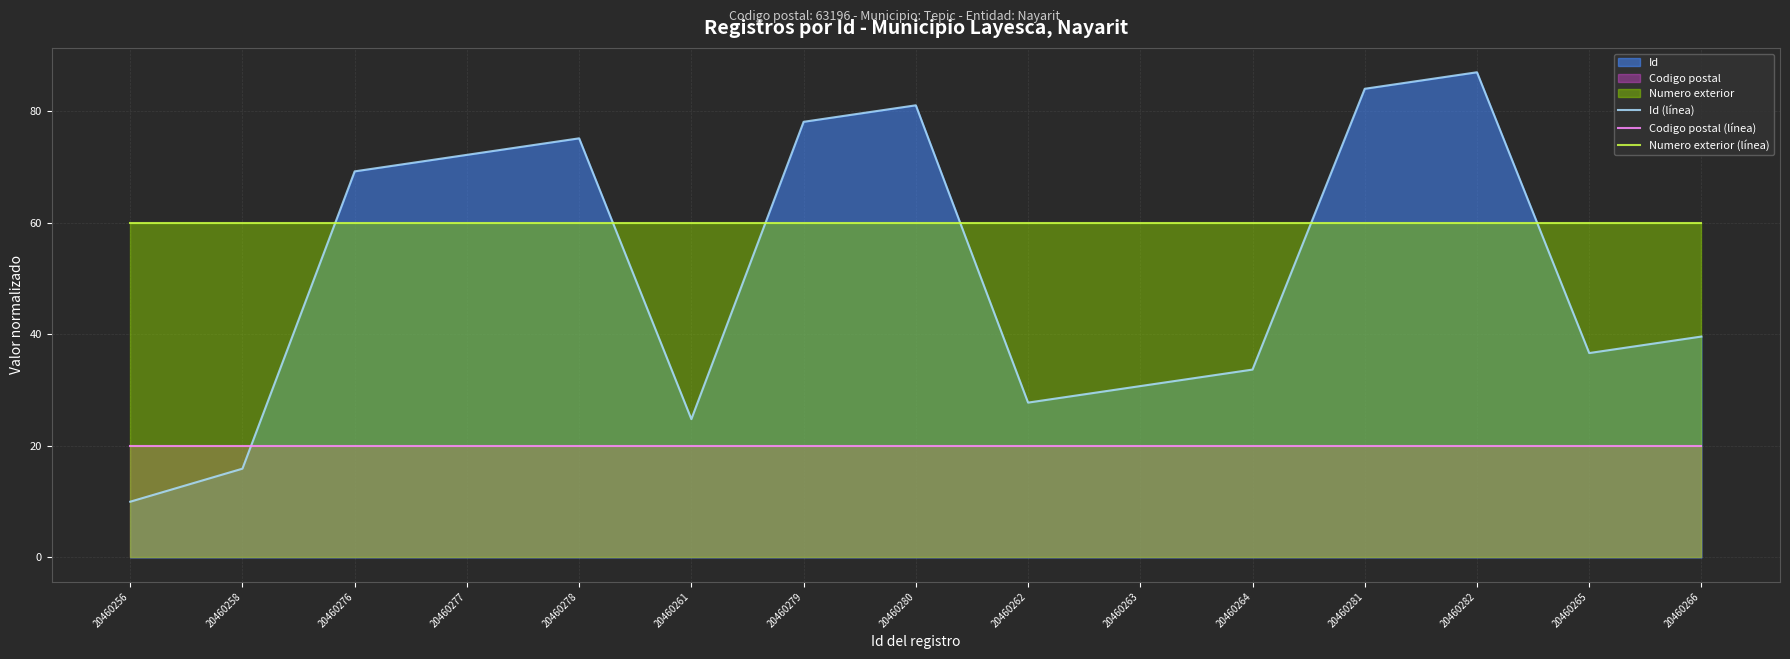

Reading left to right, list all the values displayed in this chart.

Id (línea): 10.0	15.9	69.3	72.2	75.2	24.8	78.1	81.1	27.8	30.7	33.7	84.1	87.0	36.7	39.6
Codigo postal (línea): 20.0	20.0	20.0	20.0	20.0	20.0	20.0	20.0	20.0	20.0	20.0	20.0	20.0	20.0	20.0
Numero exterior (línea): 60.0	60.0	60.0	60.0	60.0	60.0	60.0	60.0	60.0	60.0	60.0	60.0	60.0	60.0	60.0